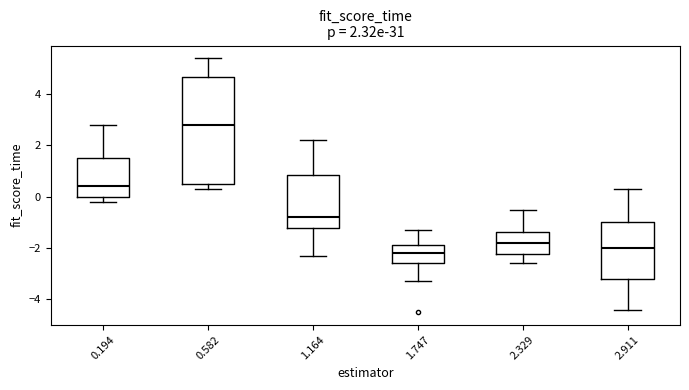

Which box is the tallest, from its lower edge to its upper edge?

0.582